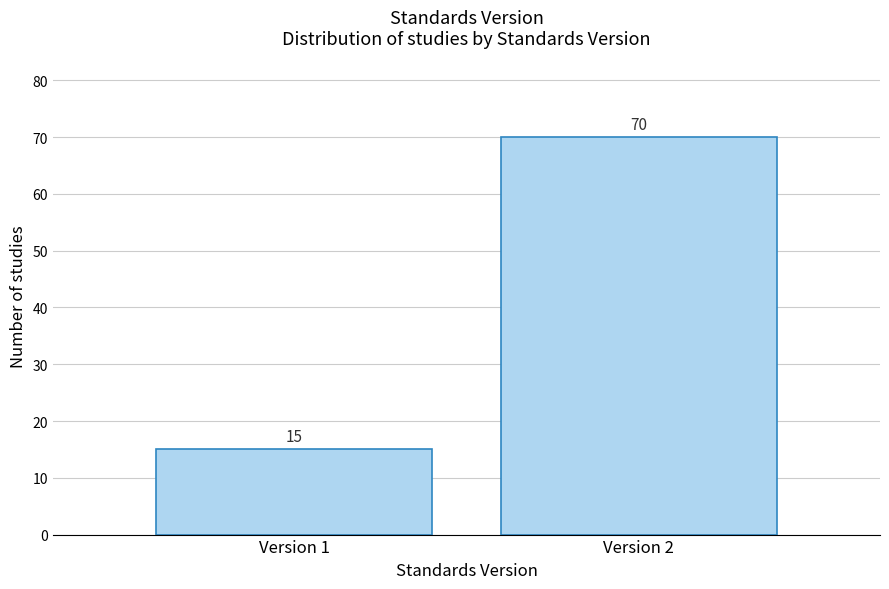

Reading right to left, list all the values displayed in this chart.

70	15